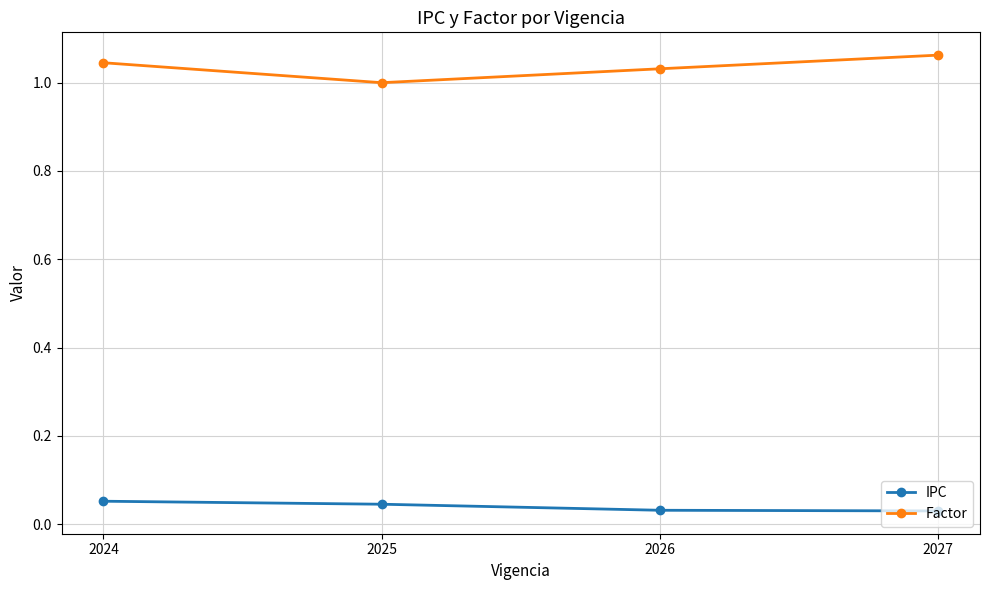

Which series has the largest range (max minus min)?

Factor